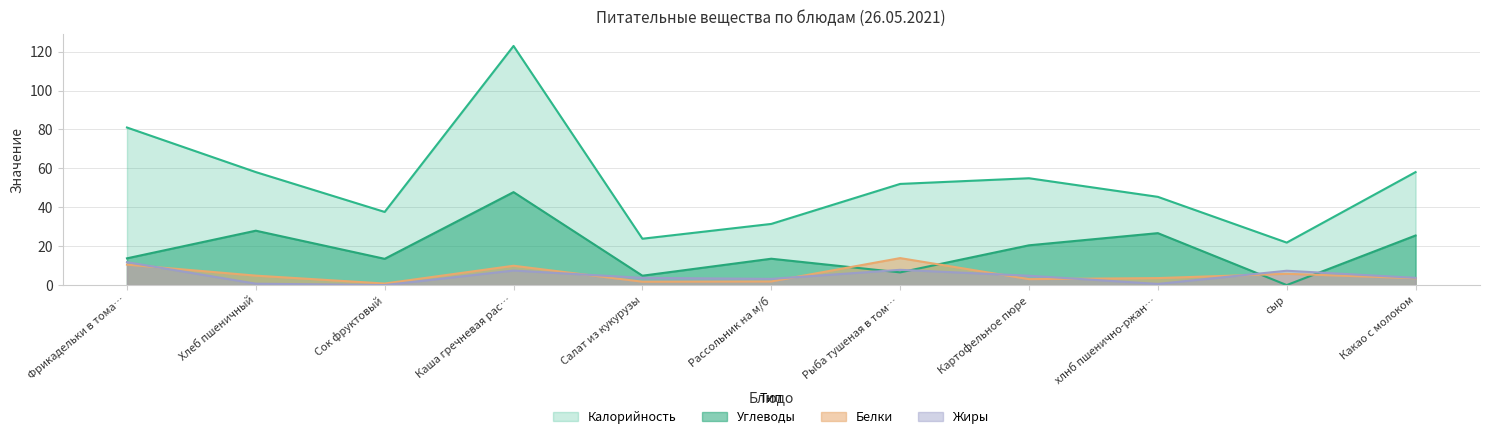

How many times do Жиры and Углеводы cross each other?

4